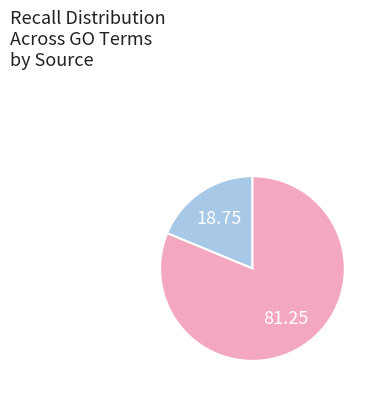

Is there any slice that represents more than half of the pie?

Yes